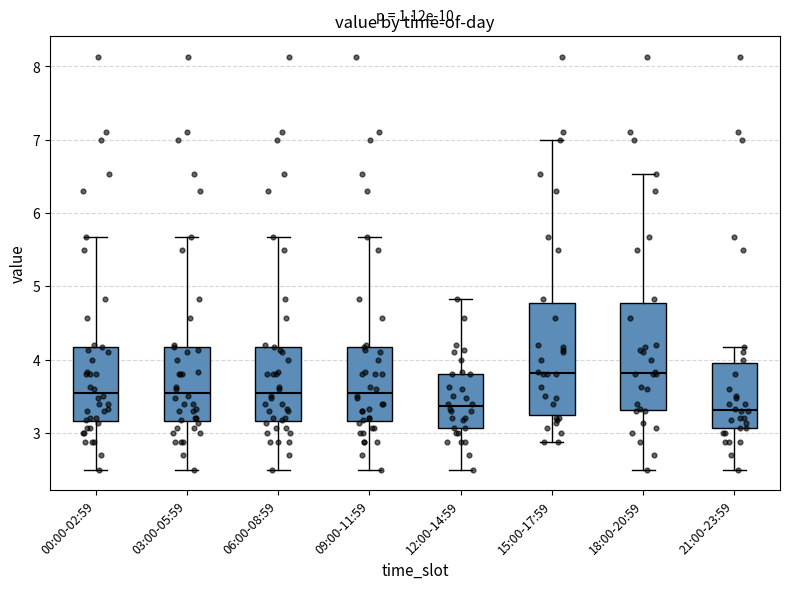

Where does the upper whisker of the box for 21:00-23:59 end on the y-axis? The values are not printed on the chart, so give them approximately, as read against the axis.

4.2